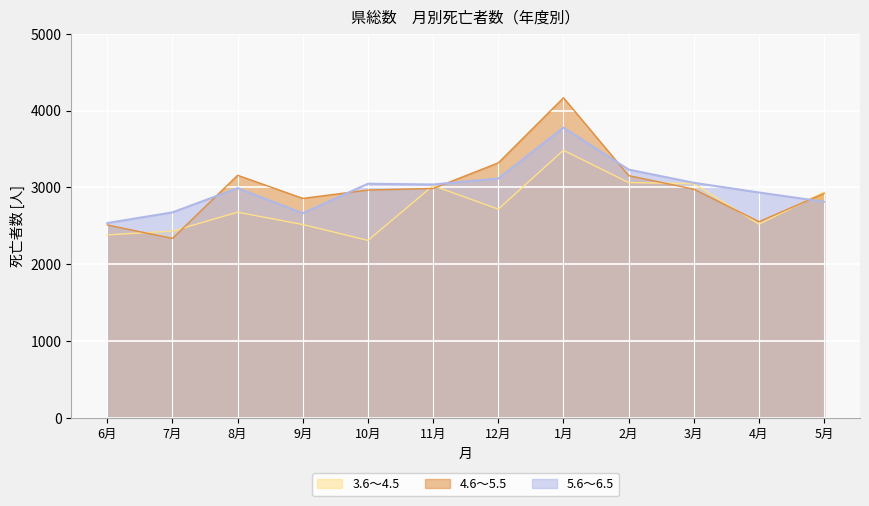

Is the value of 4.6～5.5 at 11月 greater than the value of 3.6～4.5 at 11月?

No